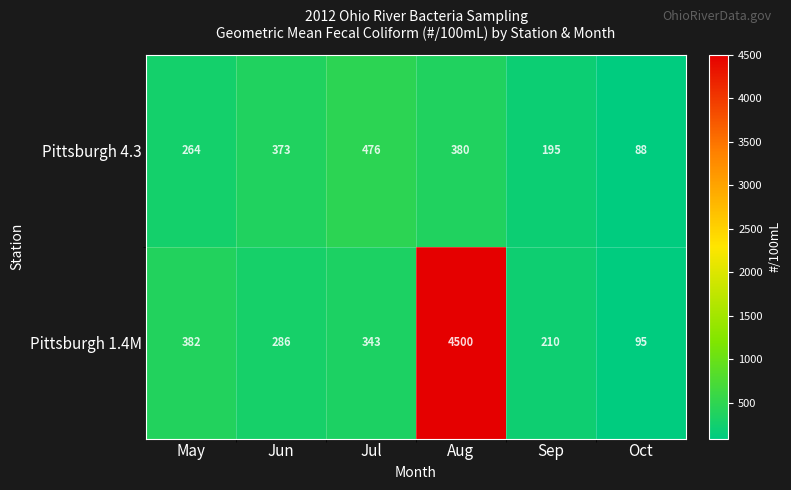

What is the difference between the maximum and minimum values in the Pittsburgh 1.4M series?

4405